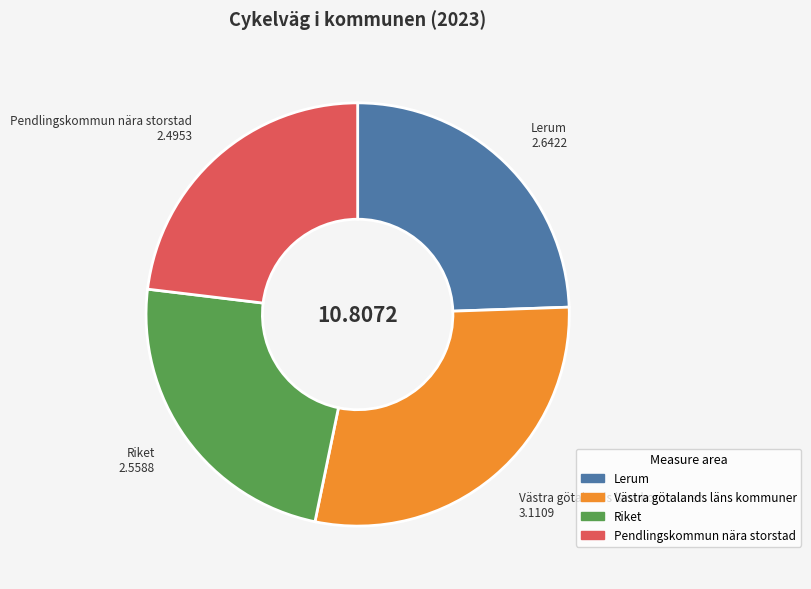

What is the largest slice in the pie chart?

Västra götalands läns kommuner